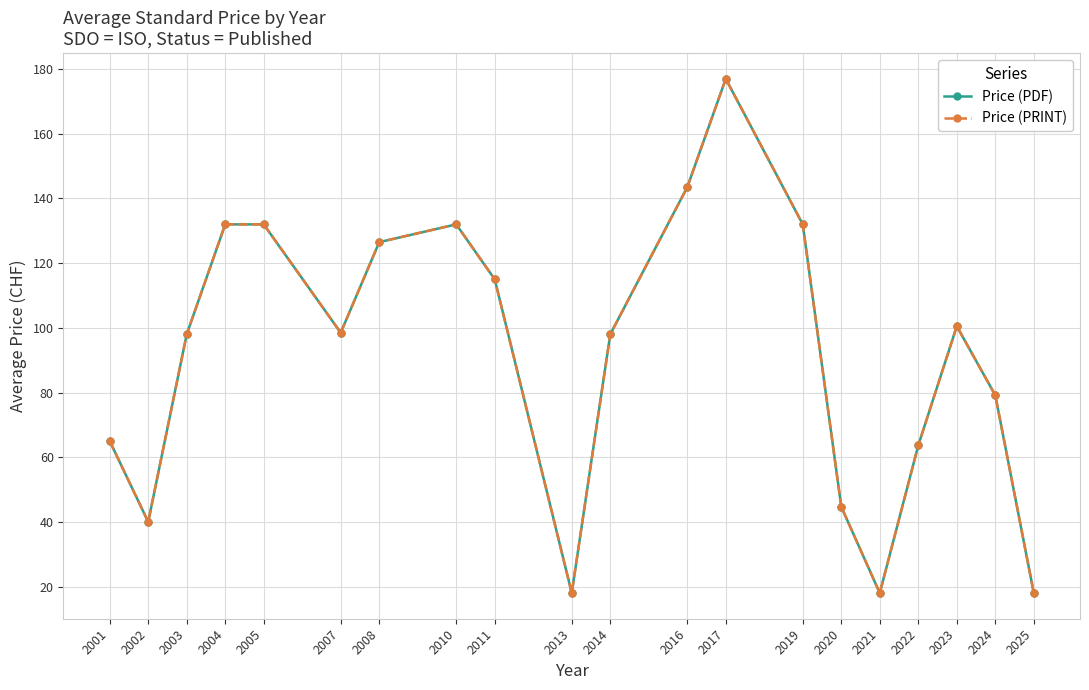

At how many categories does at least one series exceed 64?

14